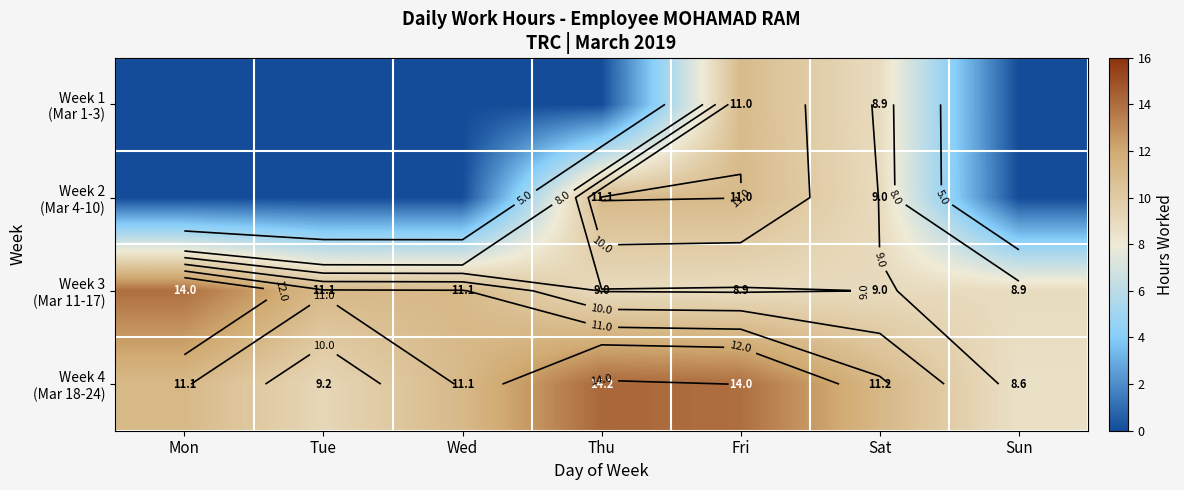

True or false: Week 3 (Mar 11-17) has a value of 18.7 at Wed.

False